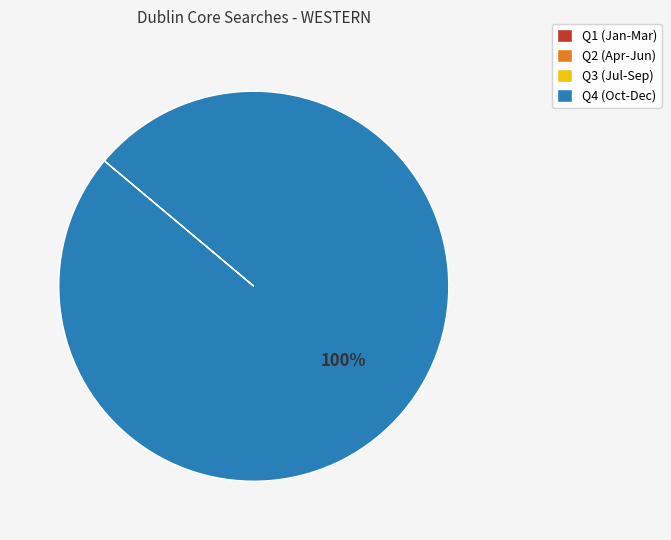

Which slice is the largest?

Q4 (Oct-Dec)